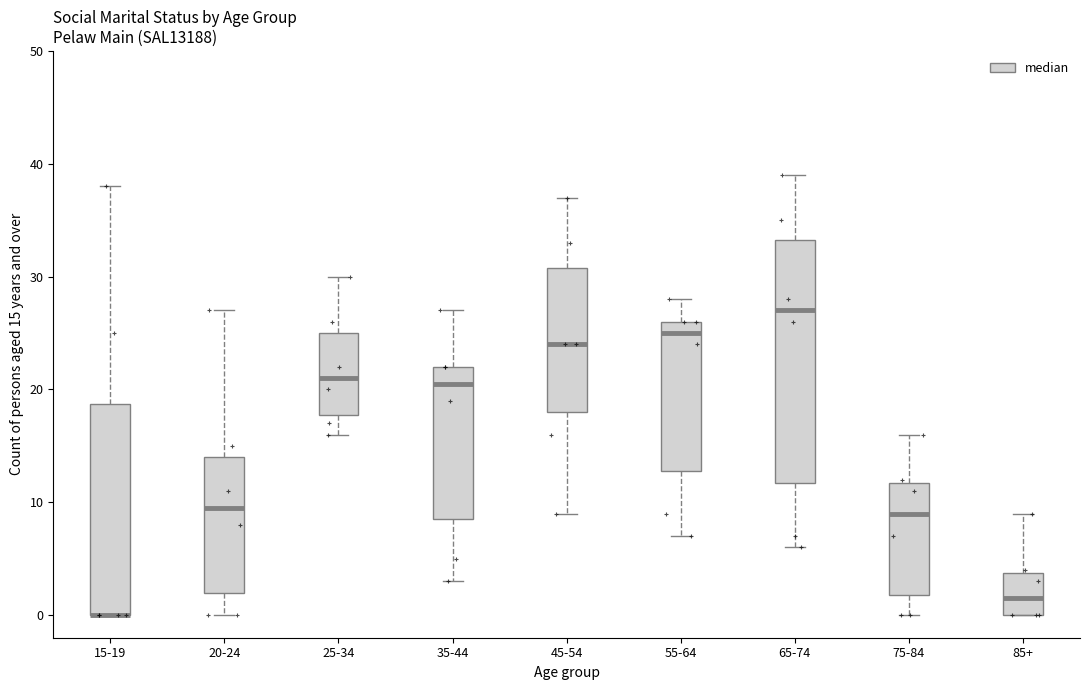

Comparing the boxes themselves (not the whiskers), which one is the tallest?

65-74